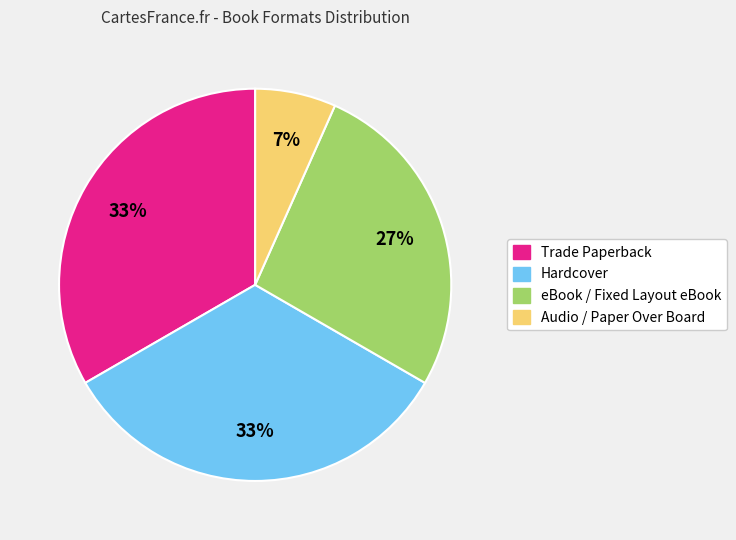

How many segments does this pie chart have?

4